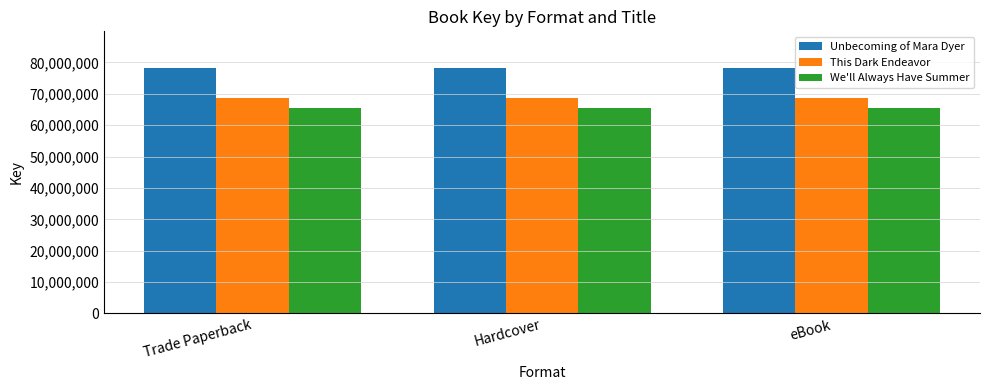

Reading left to right, extract all data points from this chart.

Unbecoming of Mara Dyer: Trade Paperback=78193520	Hardcover=78193520	eBook=78193520
This Dark Endeavor: Trade Paperback=68551990	Hardcover=68551990	eBook=68551990
We'll Always Have Summer: Trade Paperback=65606629	Hardcover=65606629	eBook=65606629